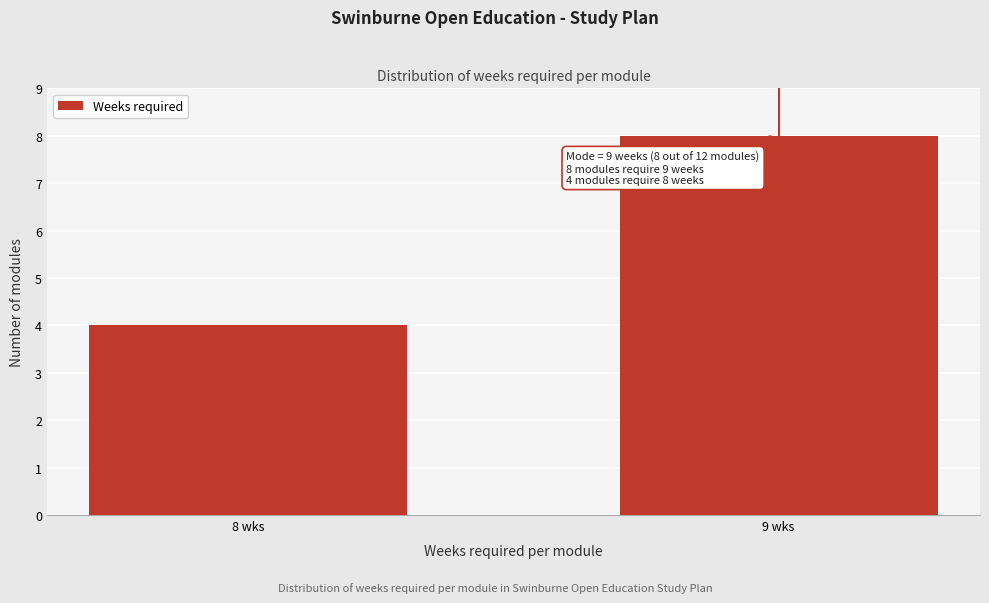

Reading left to right, extract all data points from this chart.

4	8